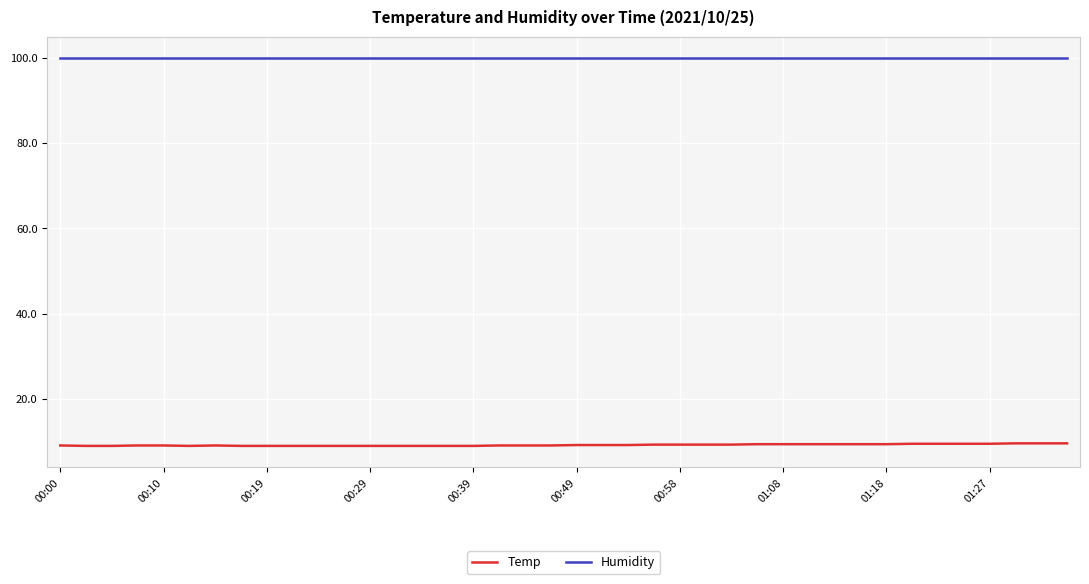

True or false: Temp and Humidity cross at least once.

False